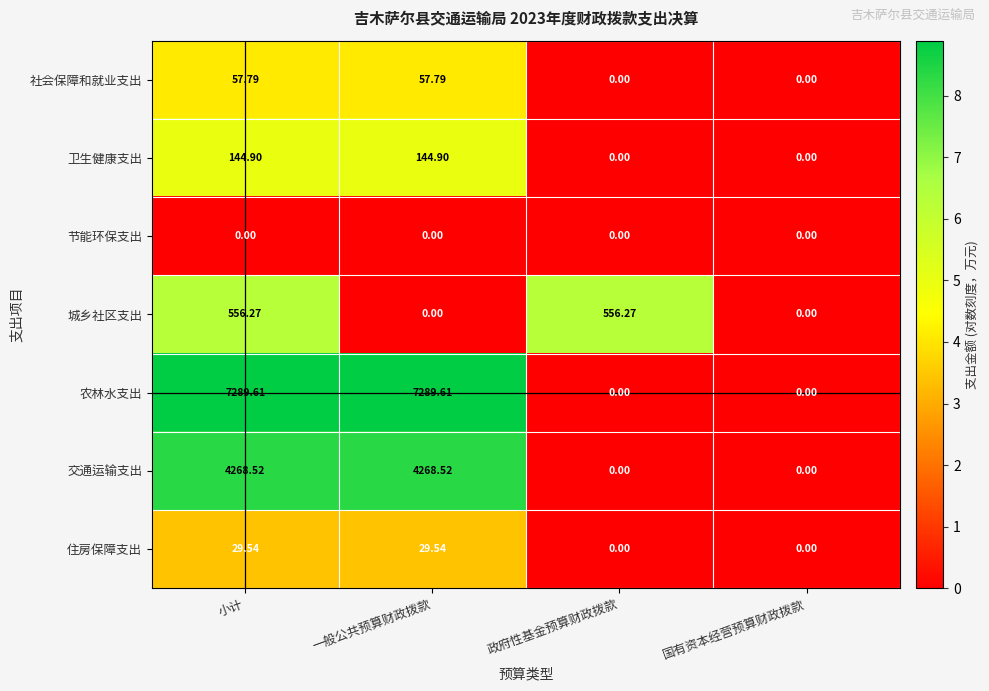

Between 小计 and 国有资本经营预算财政拨款, which series saw the biggest shift?

农林水支出